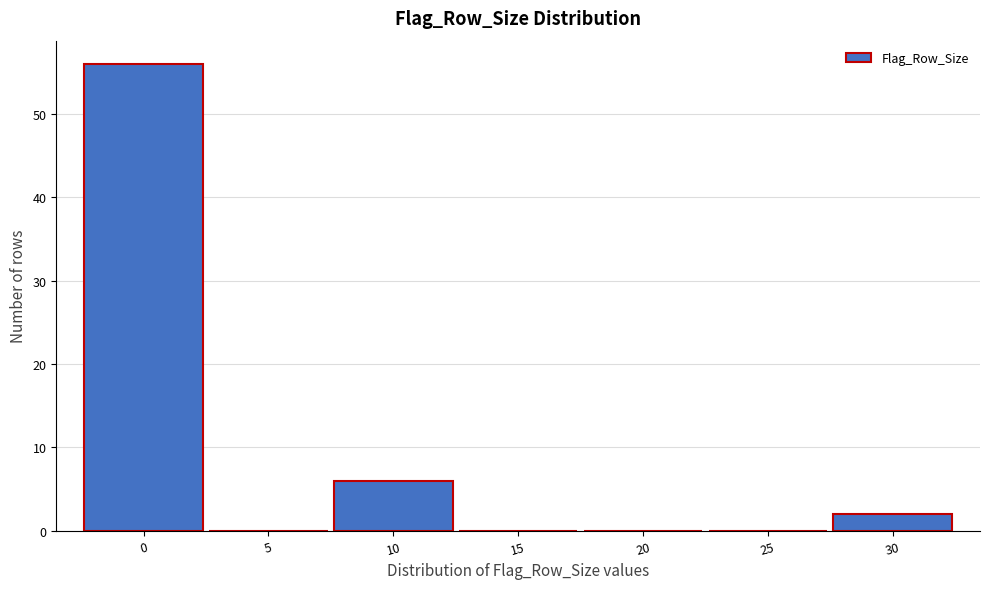

Reading right to left, list all the values displayed in this chart.

30=2	25=0	20=0	15=0	10=6	5=0	0=56